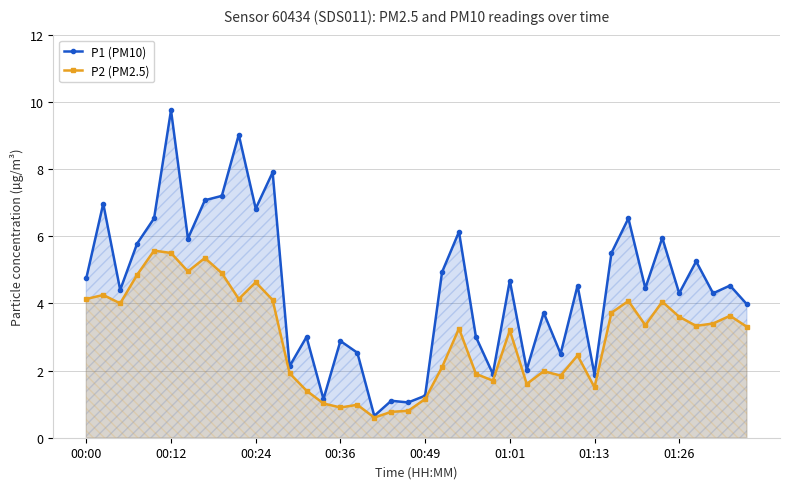

True or false: P1 (PM10) and P2 (PM2.5) intersect in this chart.

False